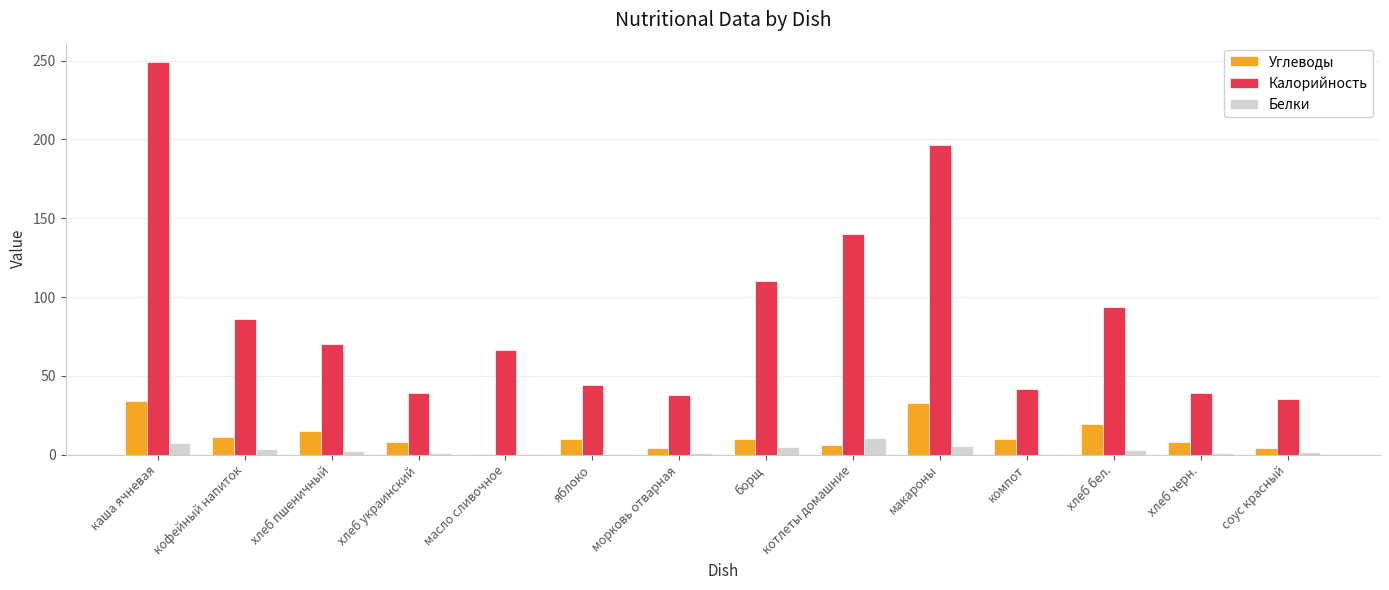

Which series has the widest spread of values?

Калорийность